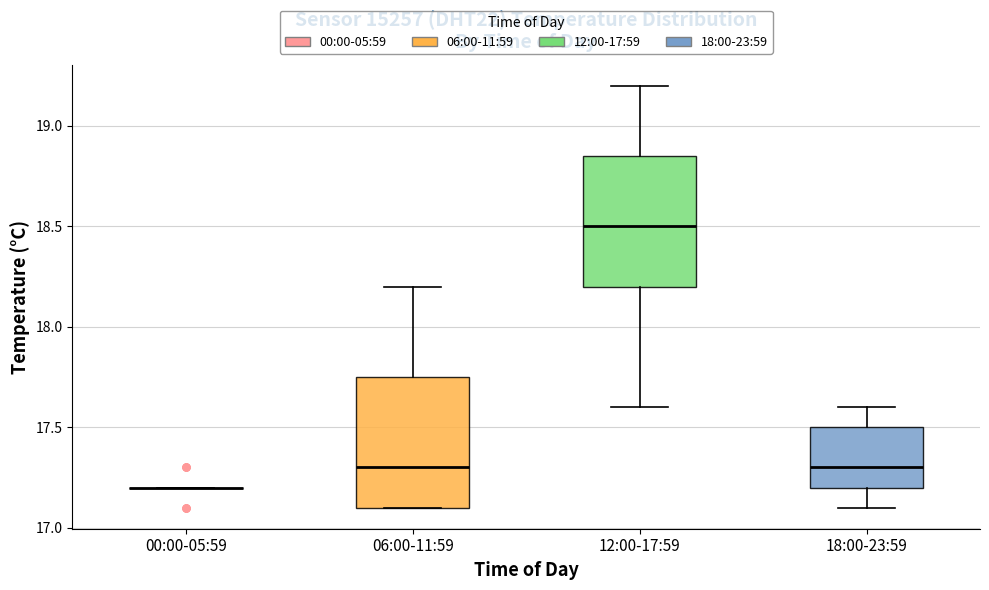

Where does the upper whisker of the box for 12:00-17:59 end on the y-axis? The values are not printed on the chart, so give them approximately, as read against the axis.

19.20